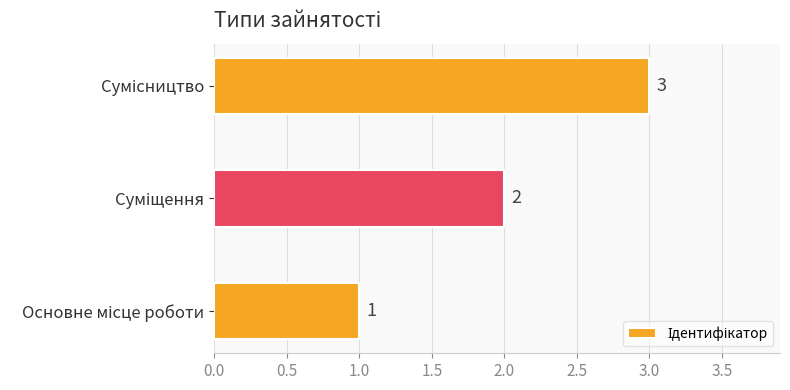

Count the values in the range 1 to 3.

3